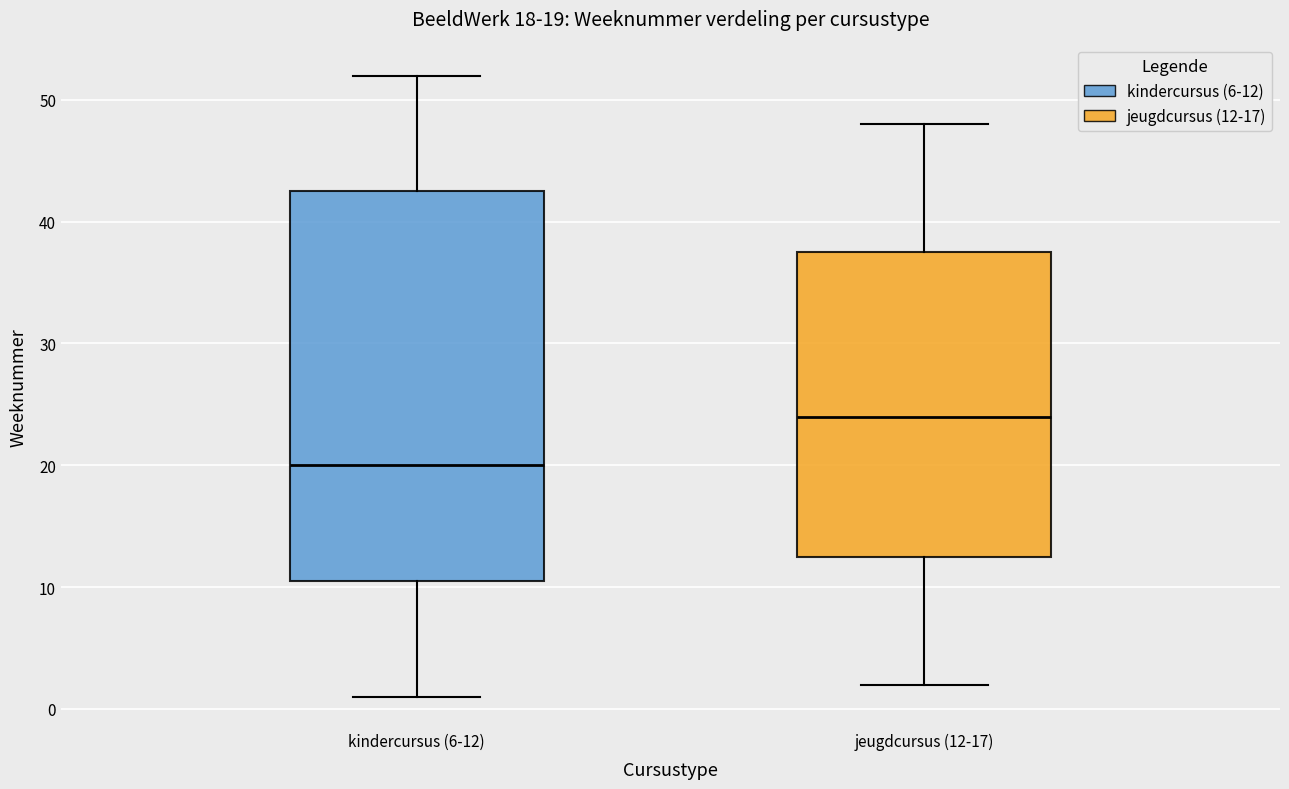

Comparing the boxes themselves (not the whiskers), which one is the tallest?

kindercursus (6-12)